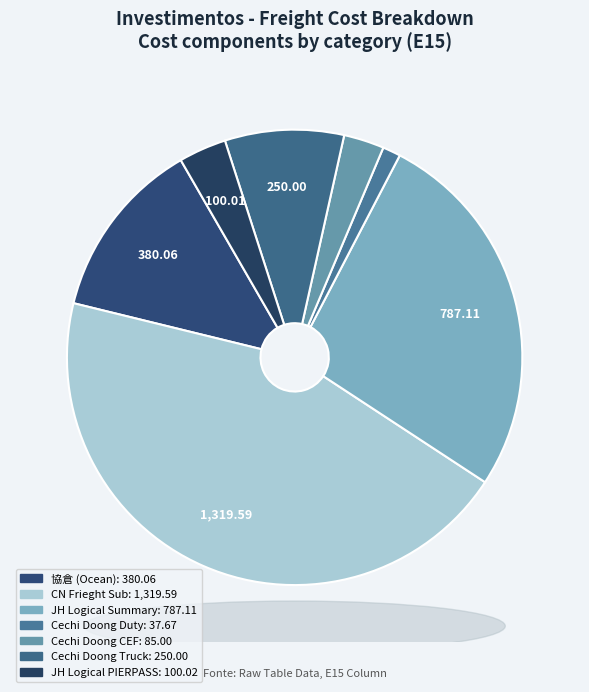

How many segments does this pie chart have?

7